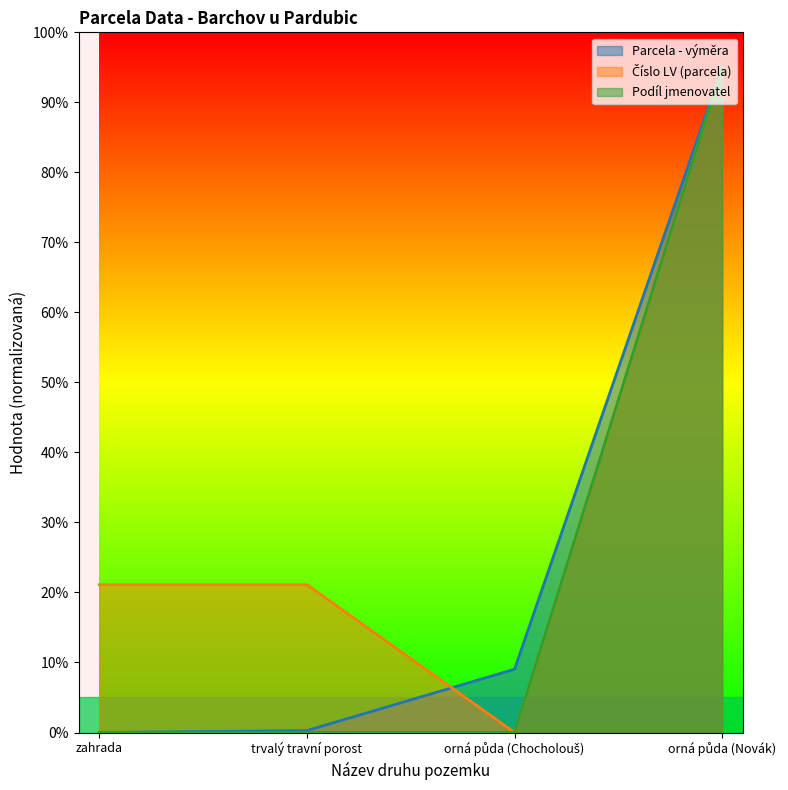

What is the highest value of the Číslo LV (parcela) series?

95.0